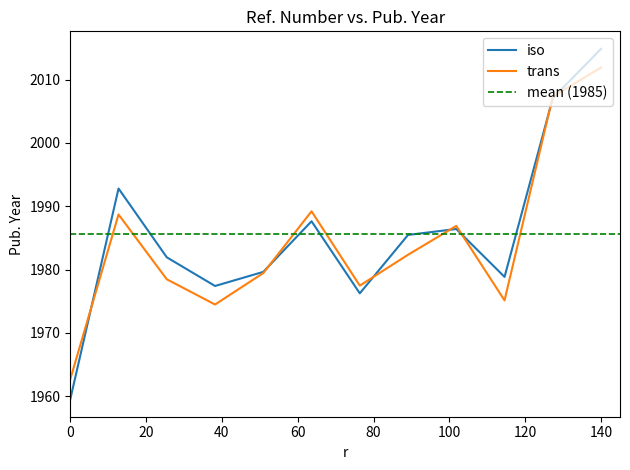

The iso series shows 2014.9 at 140. True or false?

True